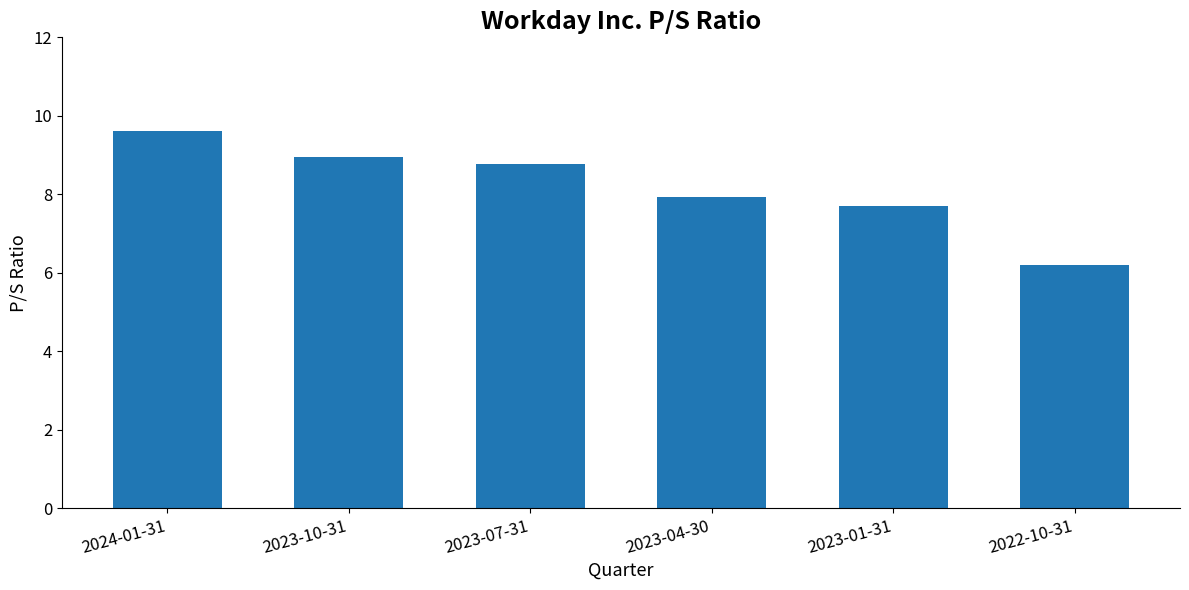

What is the difference between the values at 2023-04-30 and 2022-10-31?

1.7